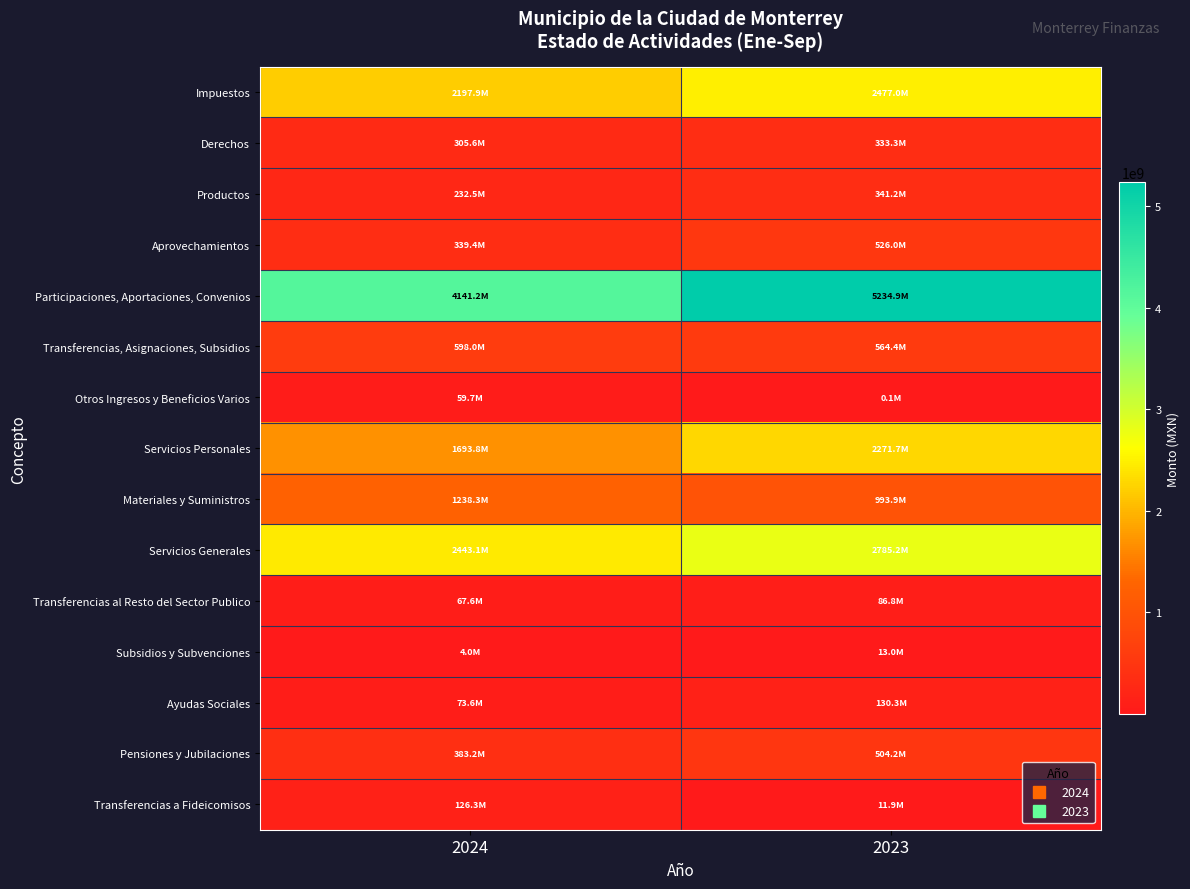

What is the spread (max minus min) of values at 2024?

4137193846.1